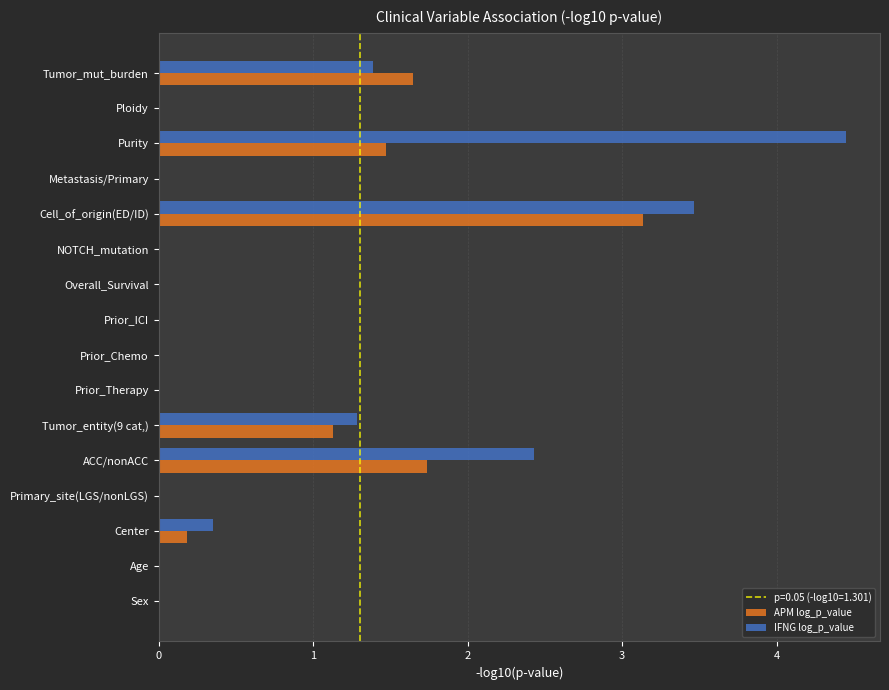

Which series has the largest total across all categories?

IFNG log_p_value